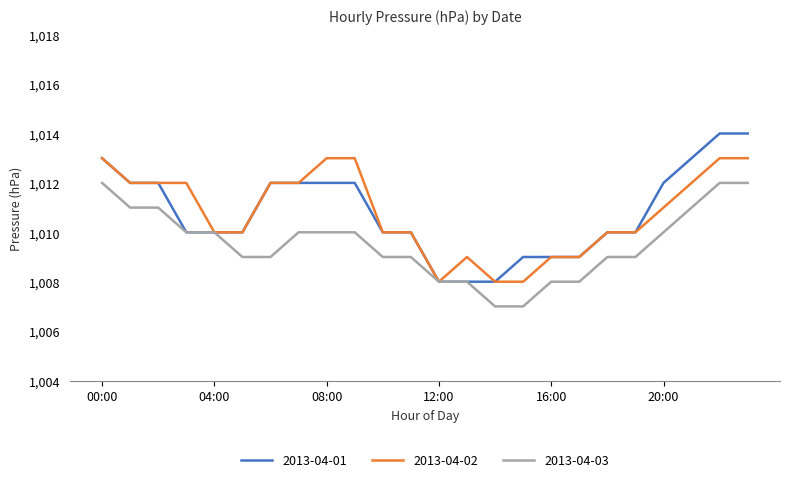

What are all the series names shown in the legend?

2013-04-01, 2013-04-02, 2013-04-03